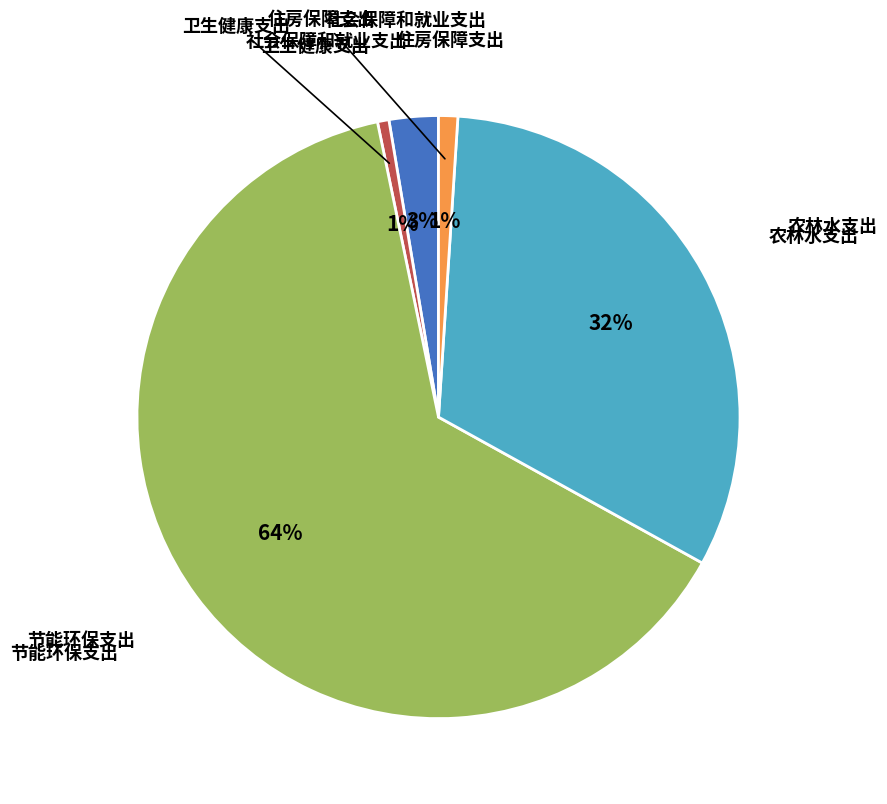

Is there any slice that represents more than half of the pie?

Yes